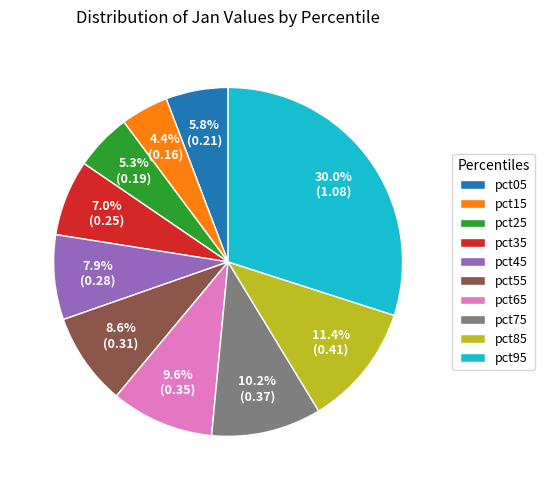

To the nearest percent, what percentage of the pie is pct05?

6%